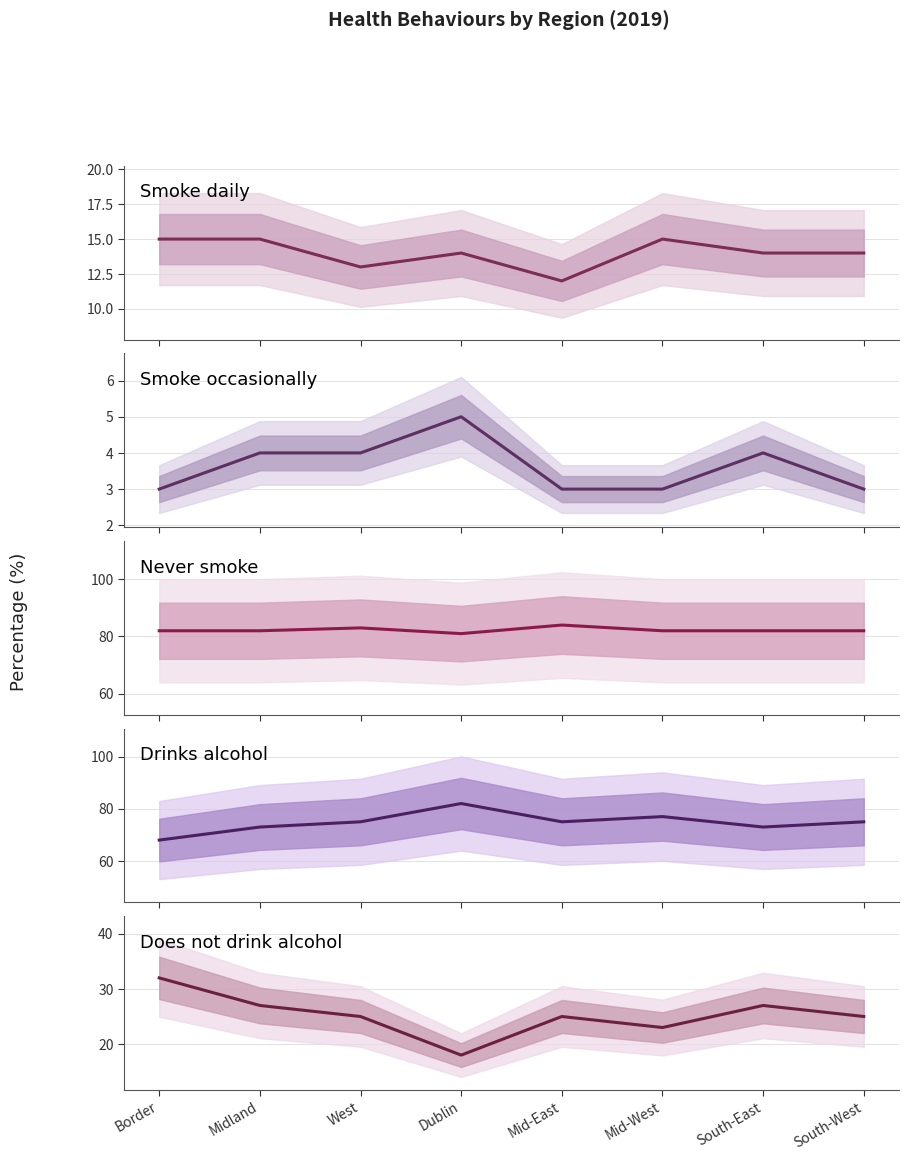

True or false: Smoke occasionally and Drinks alcohol intersect in this chart.

False